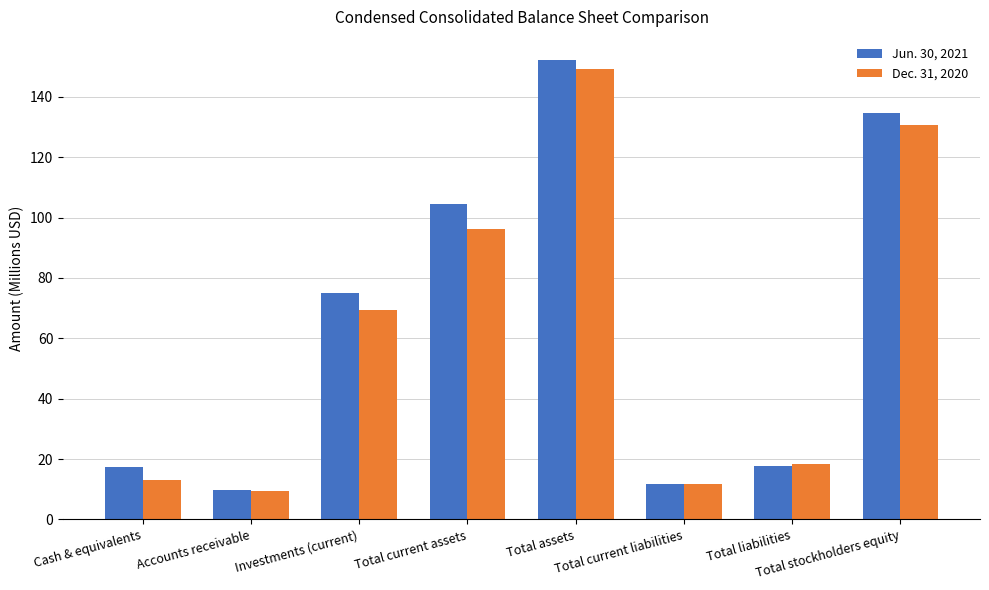

What is the sum of the Jun. 30, 2021 values at Investments (current) and Total assets?

227.3